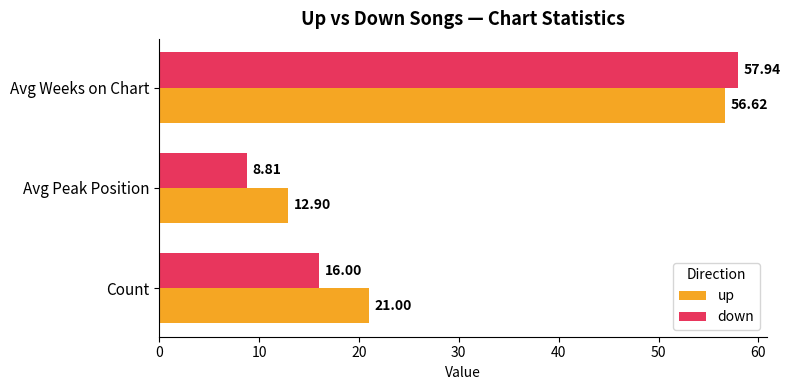

How many categories are shown in the chart?

3